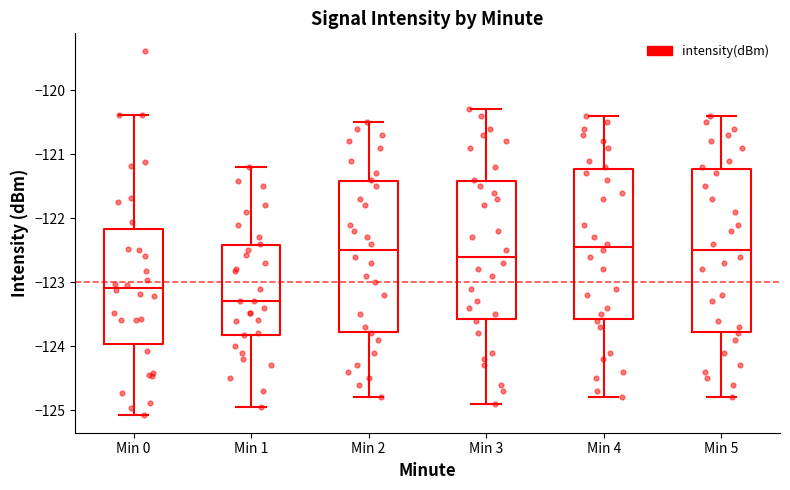

Where does the median line of the box for Min 4 sit on the y-axis? The values are not printed on the chart, so give them approximately, as read against the axis.

-122.4